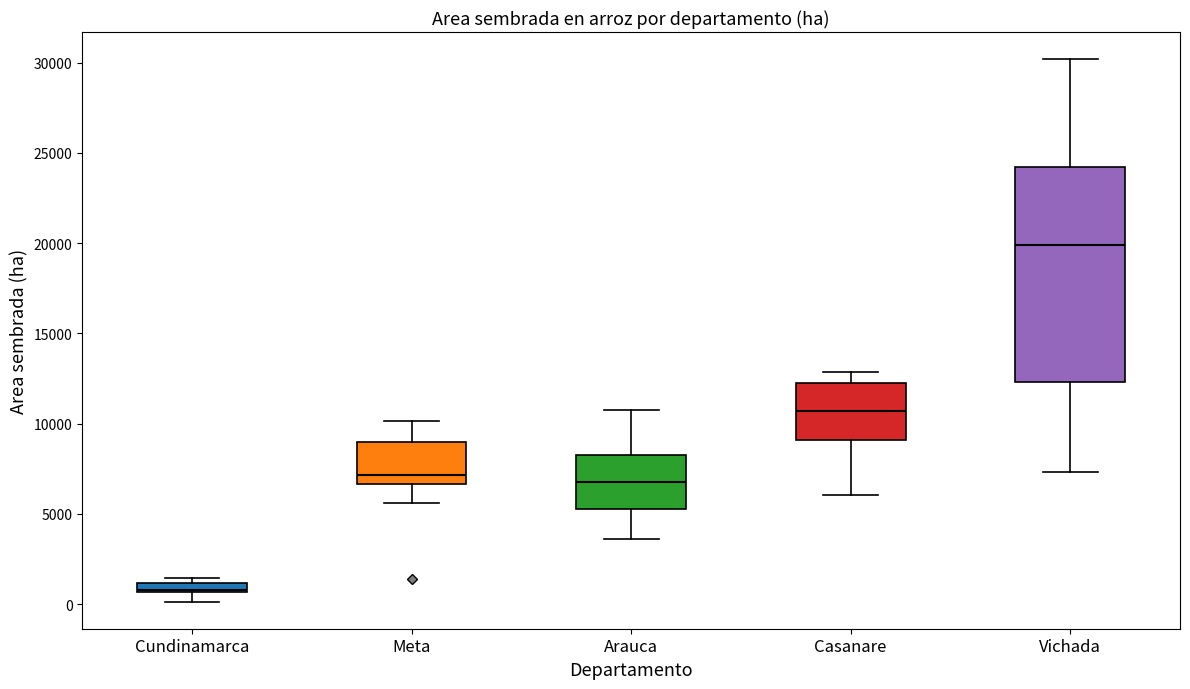

Which box's median line is the lowest?

Cundinamarca